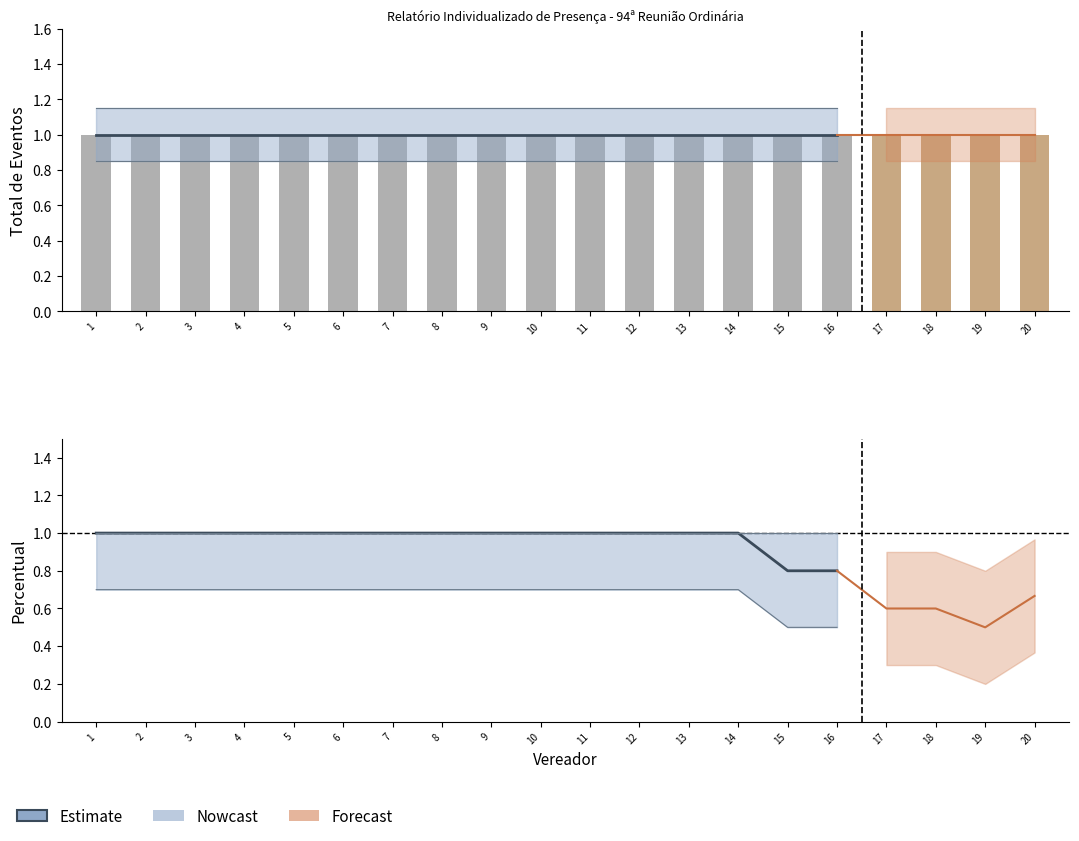

How many values are between 1 and 2?

14